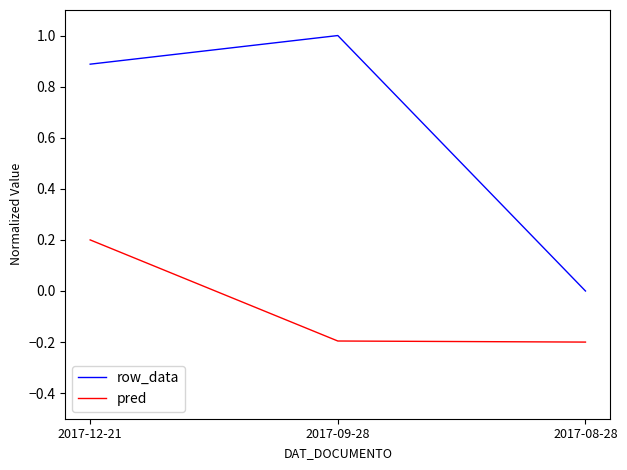

How many row_data values are between 0 and 1?

3